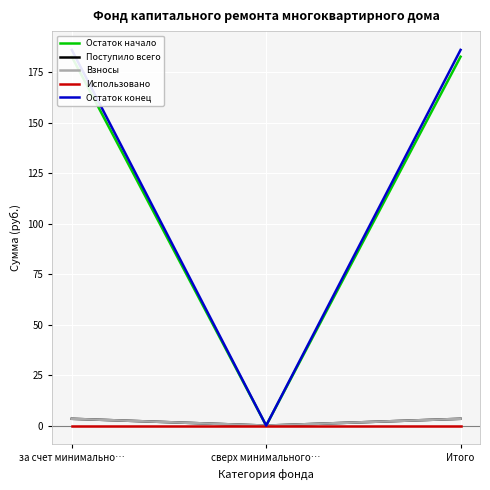

Is the value of Использовано at Итого greater than the value of Остаток конец at за счет минимально…?

No